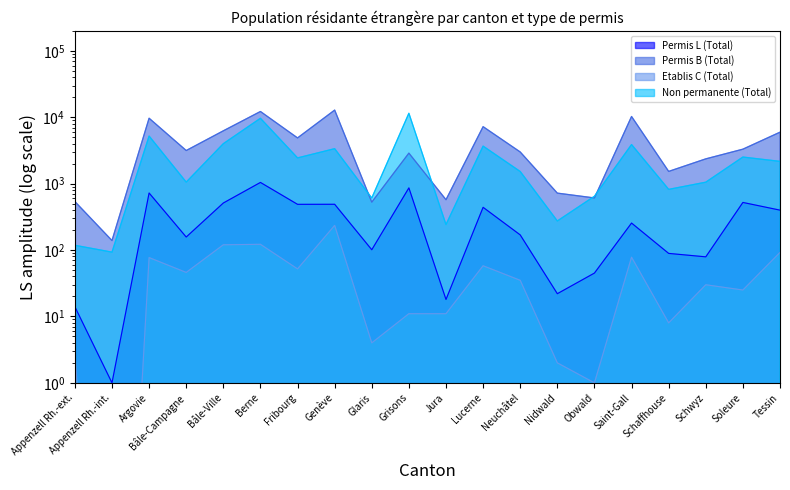

What is the sum of all Etablis C (Total) values?

1010.0